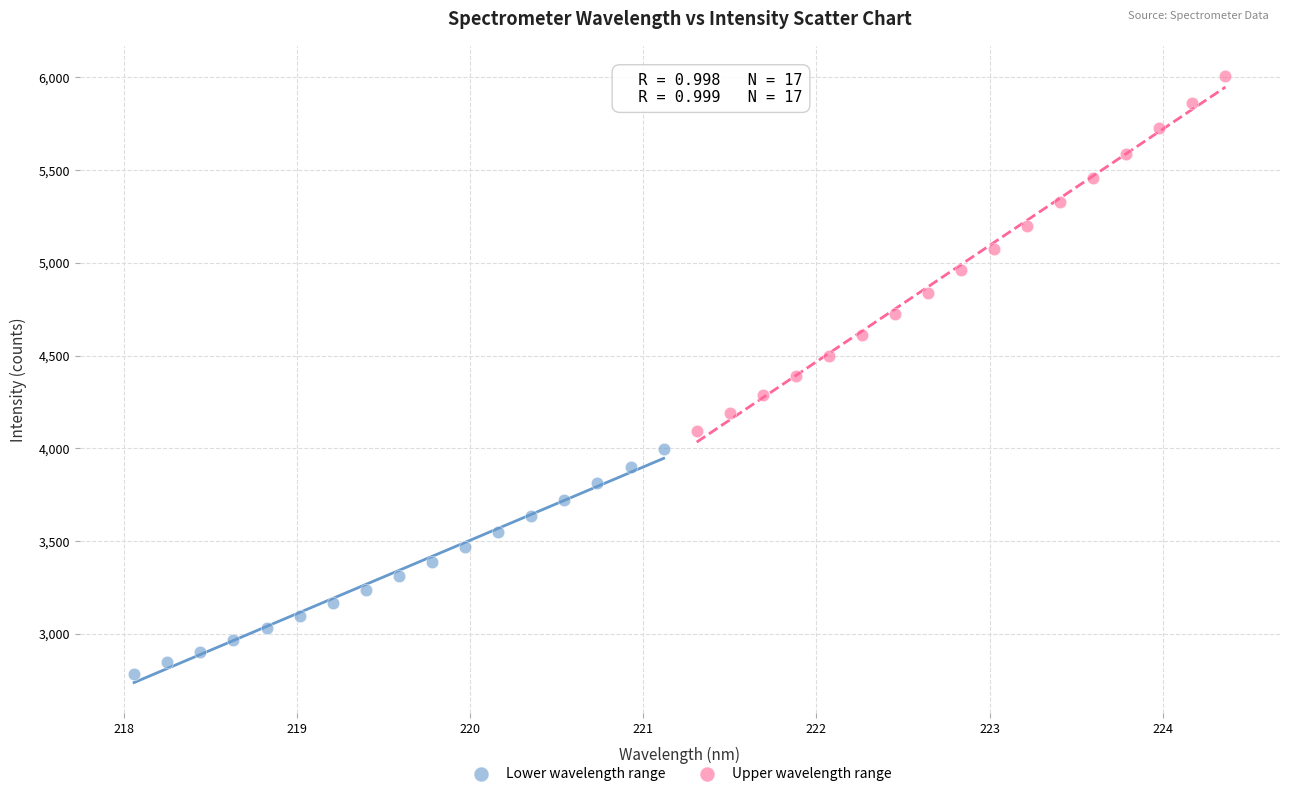

Which series contains the highest Y value?

Upper wavelength range